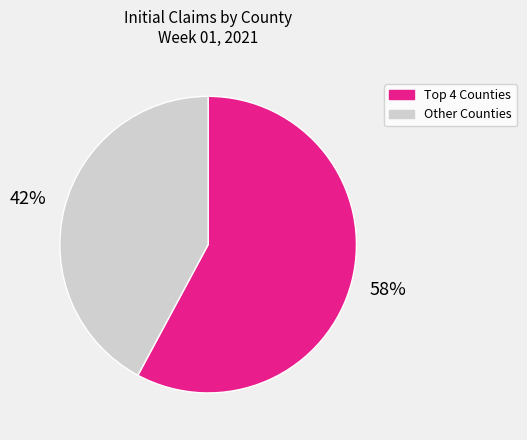

Is there a majority slice in this chart?

Yes